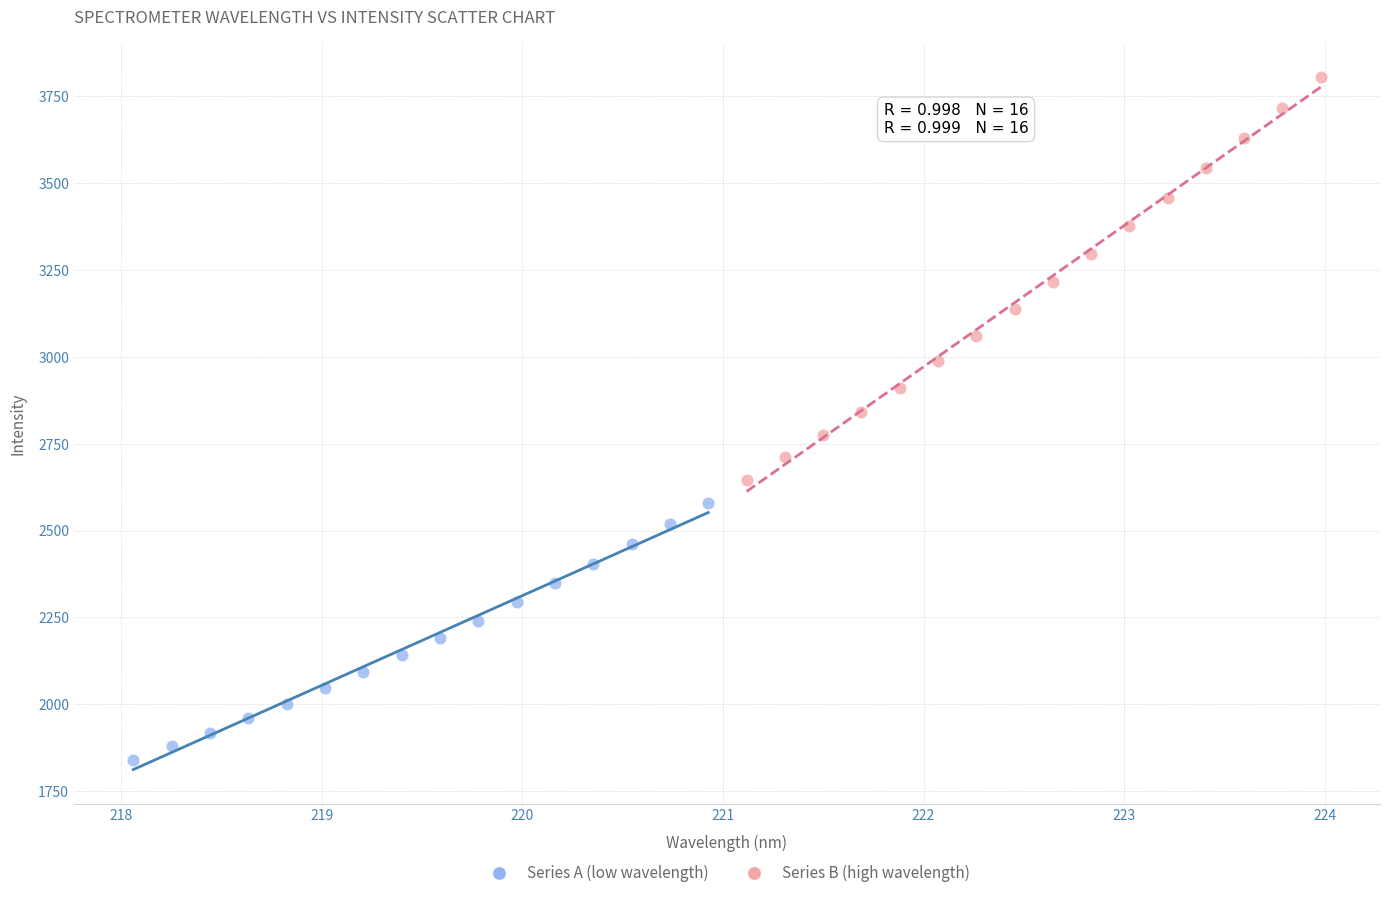

Which series contains the highest Y value?

Series B (high wavelength)